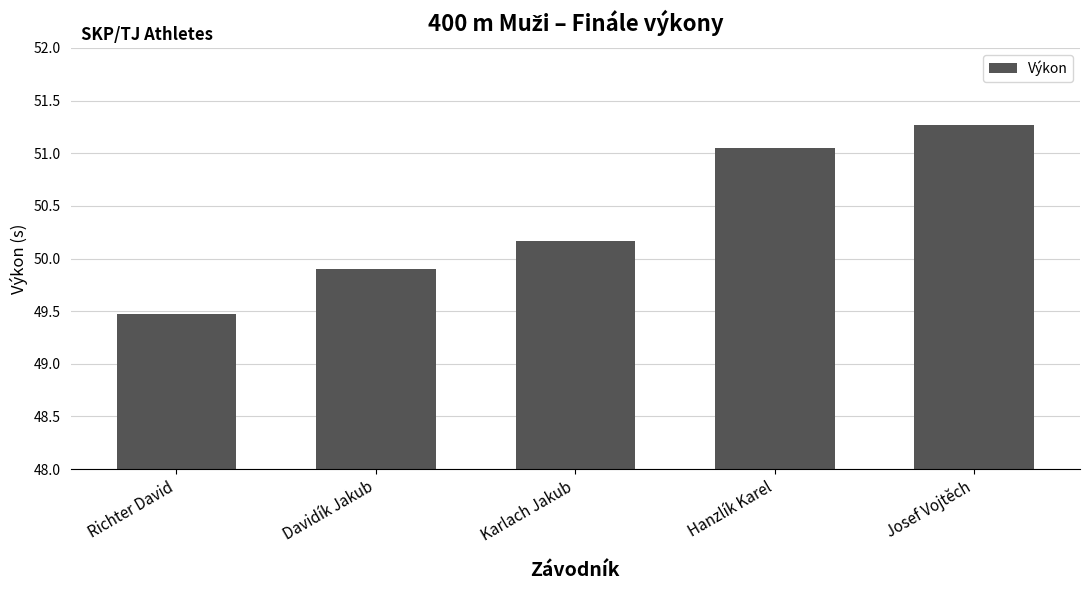

Does the chart contain stacked bars?

No